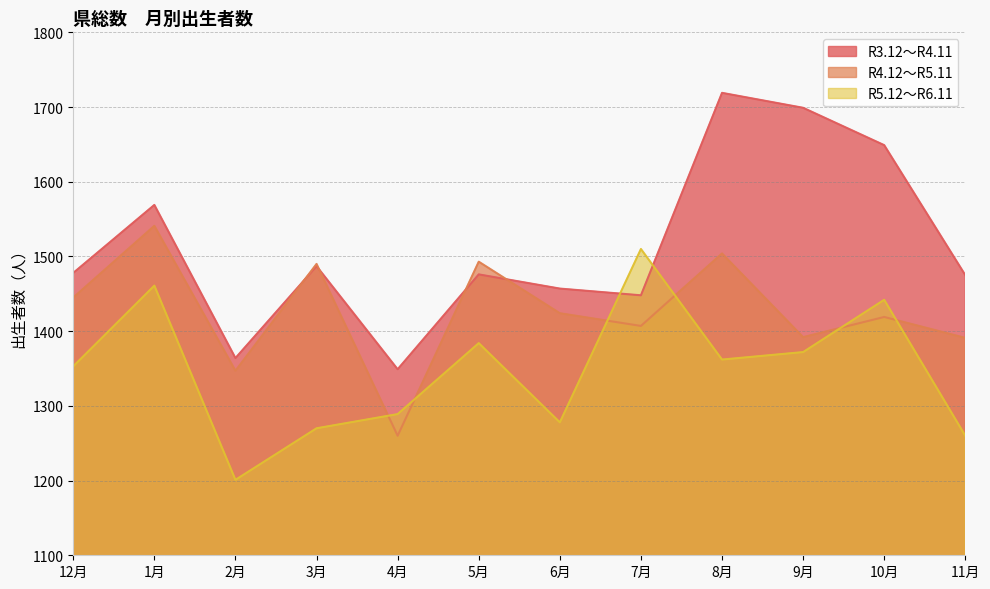

Where does the R3.12～R4.11 series first go above 1478?

1月